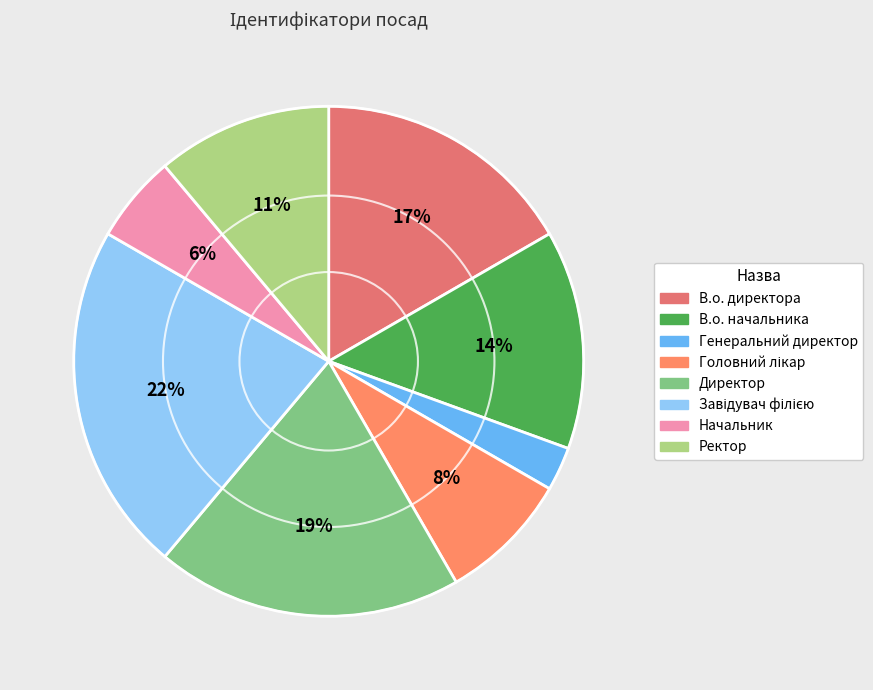

Combined, do Начальник and Директор account for over 50%?

No